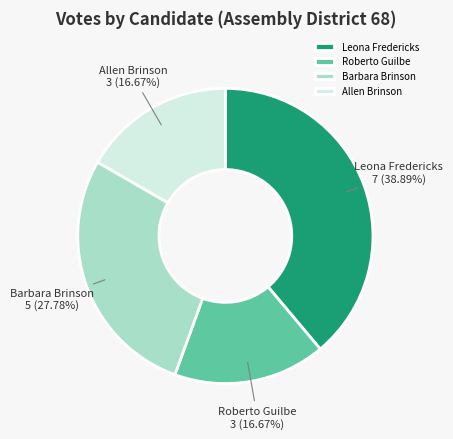

Which category has the biggest portion of the pie?

Leona Fredericks